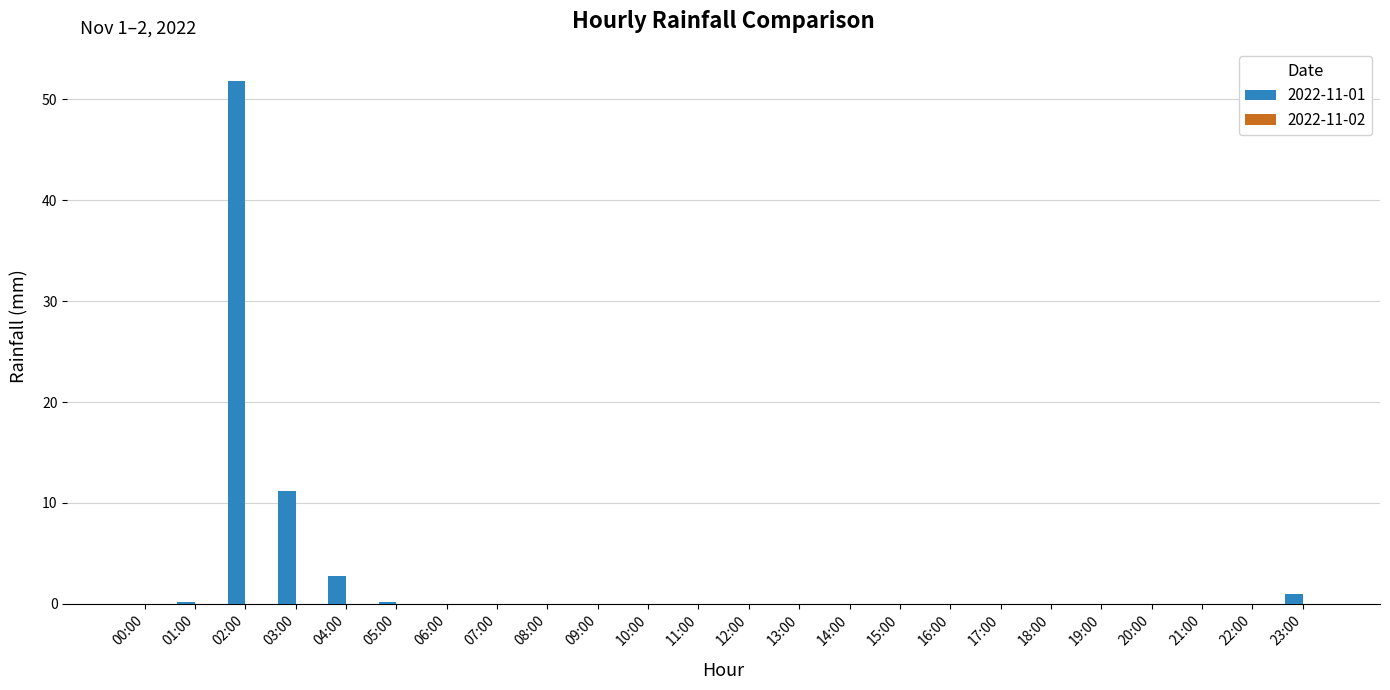

Which has a higher value, 23:00 or 02:00?

02:00